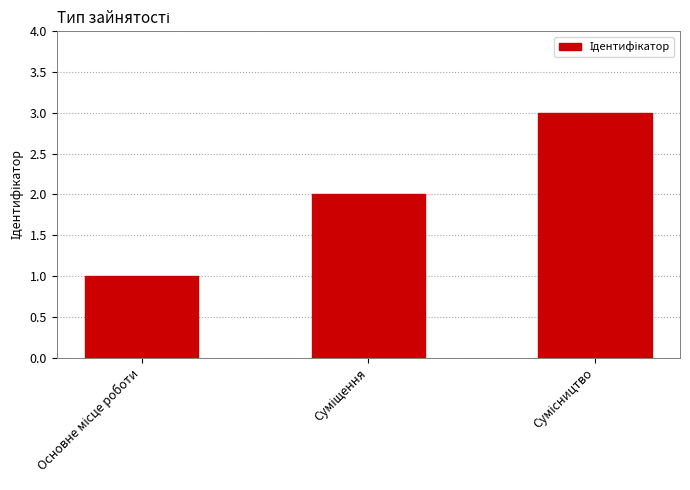

What is the greatest value displayed?

3